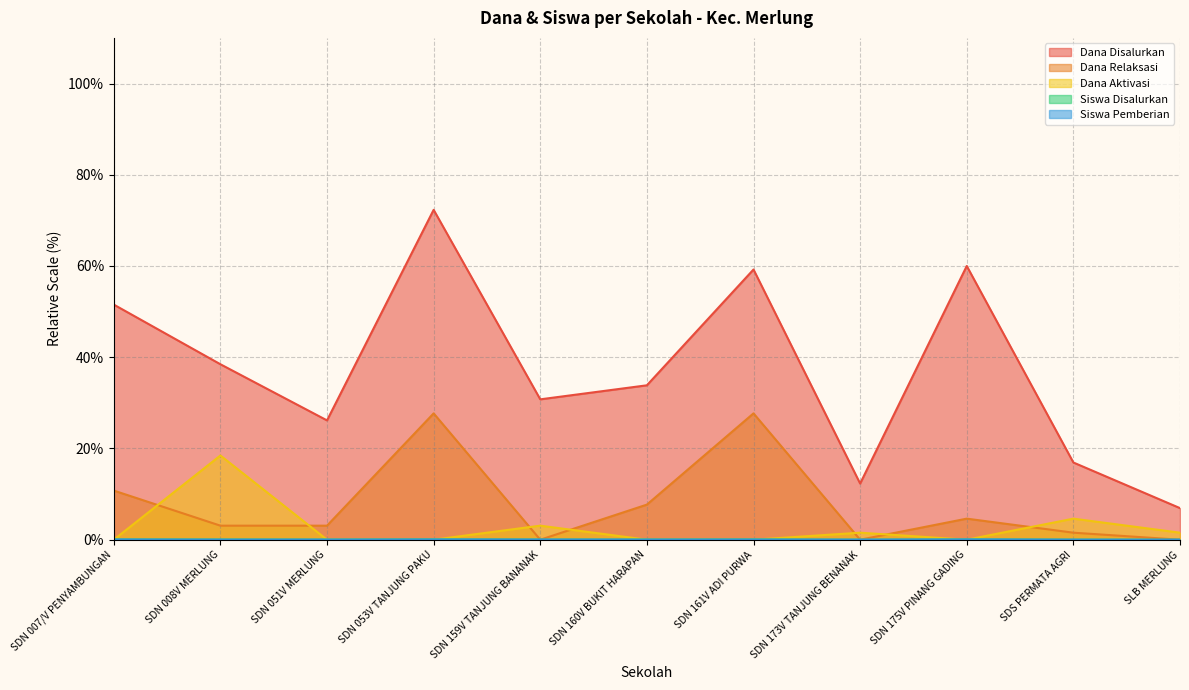

Which series ends up on top after the final intersection of Siswa Disalurkan and Dana Relaksasi?

Siswa Disalurkan